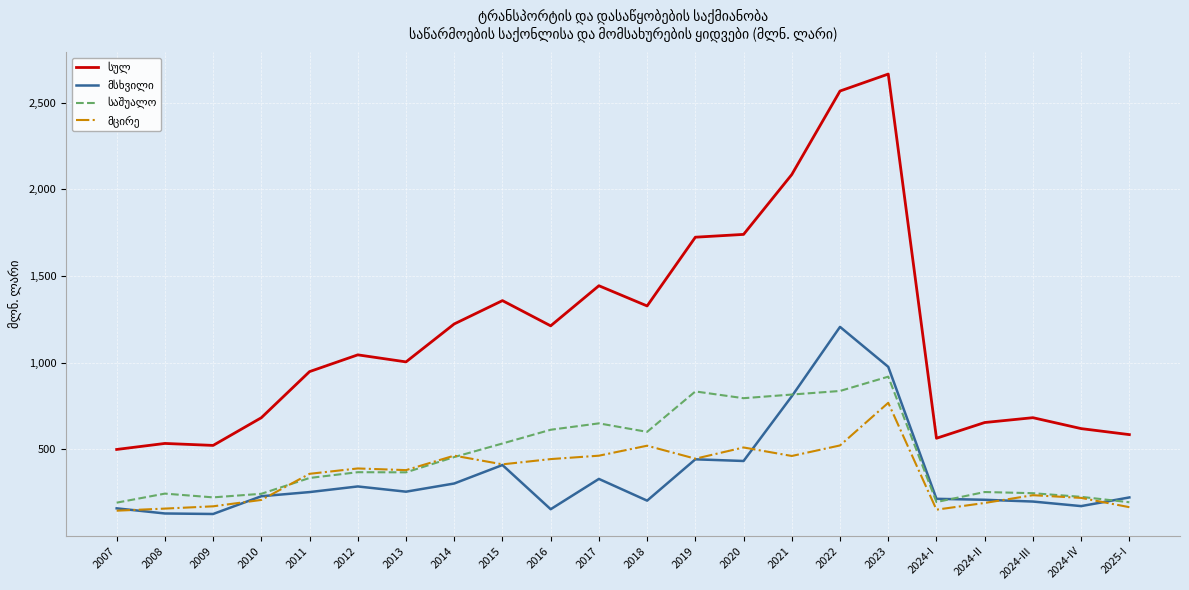

How many lines are shown in the chart?

4